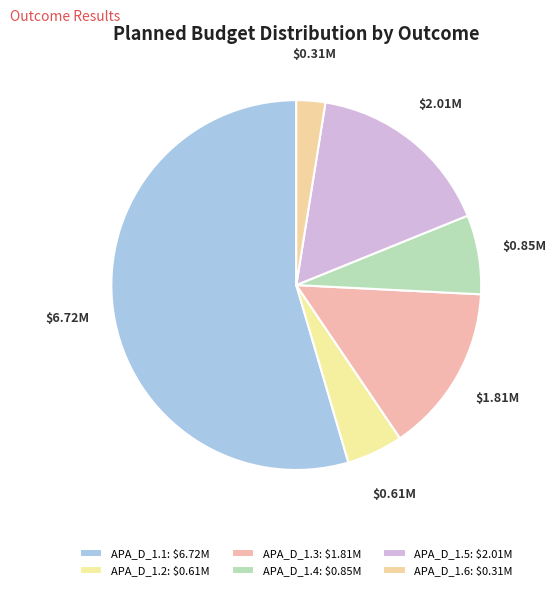

How many segments does this pie chart have?

6